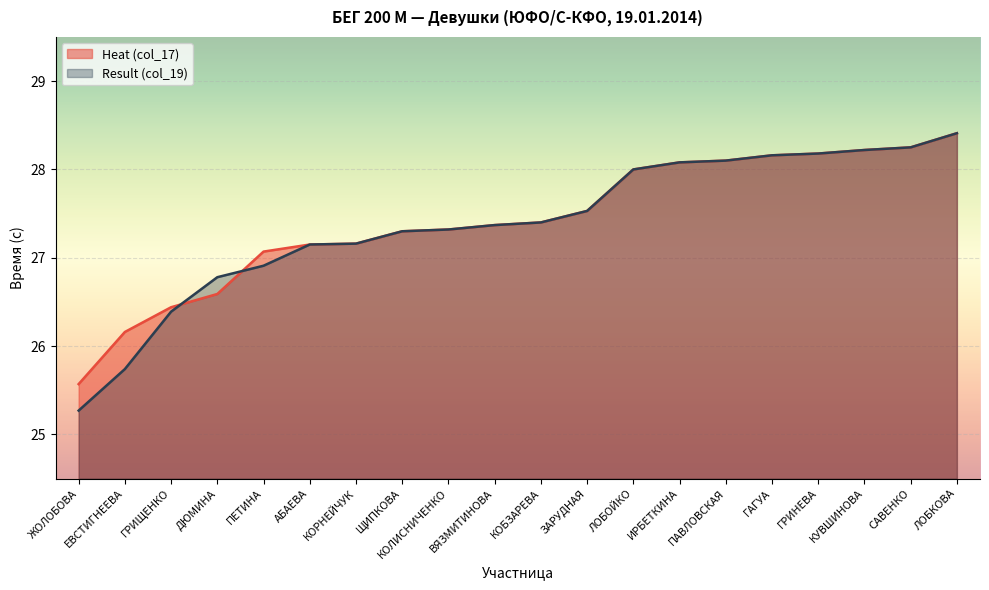

What is the value of the Result (col_19) point at the 5th from the left?

26.9